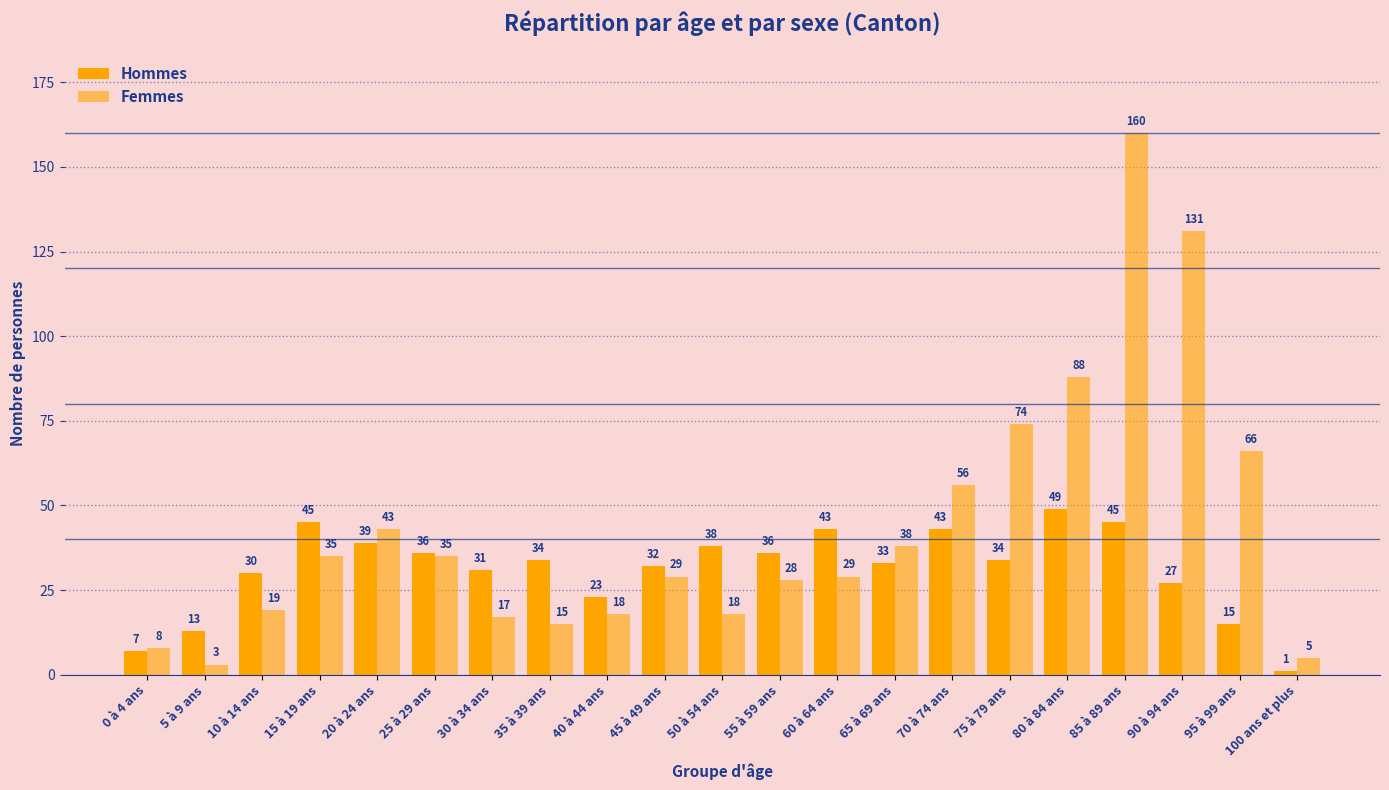

The value of Hommes at 20 à 24 ans is 52. True or false?

False